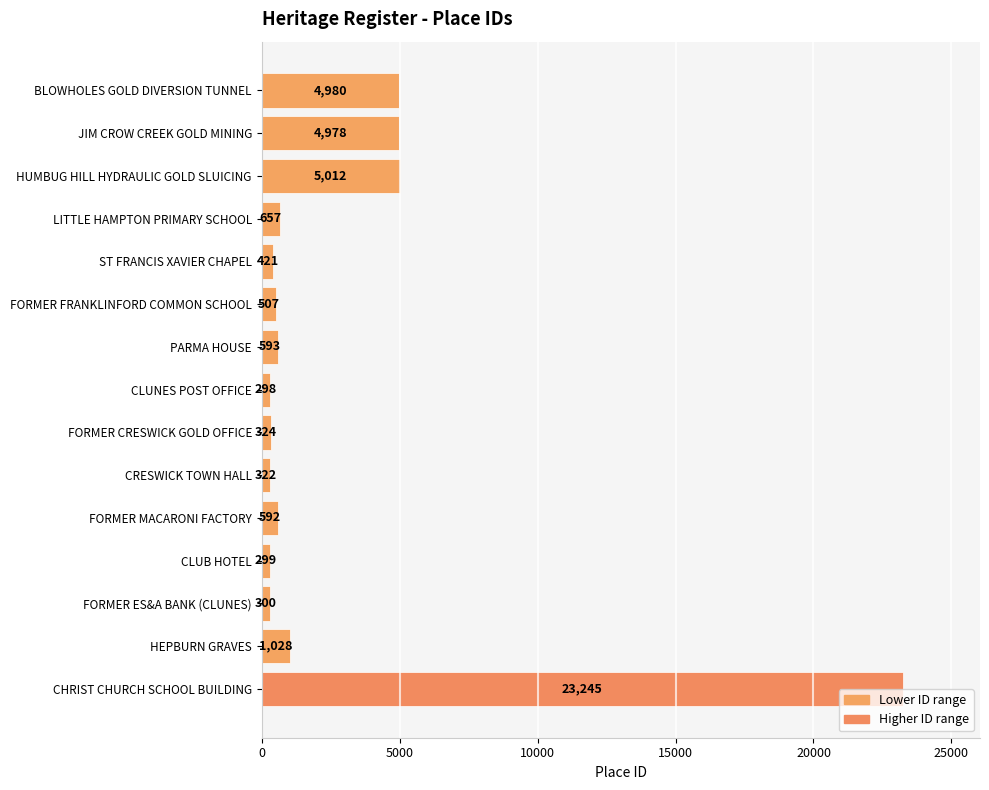

Between FORMER FRANKLINFORD COMMON SCHOOL and HEPBURN GRAVES, which is larger?

HEPBURN GRAVES